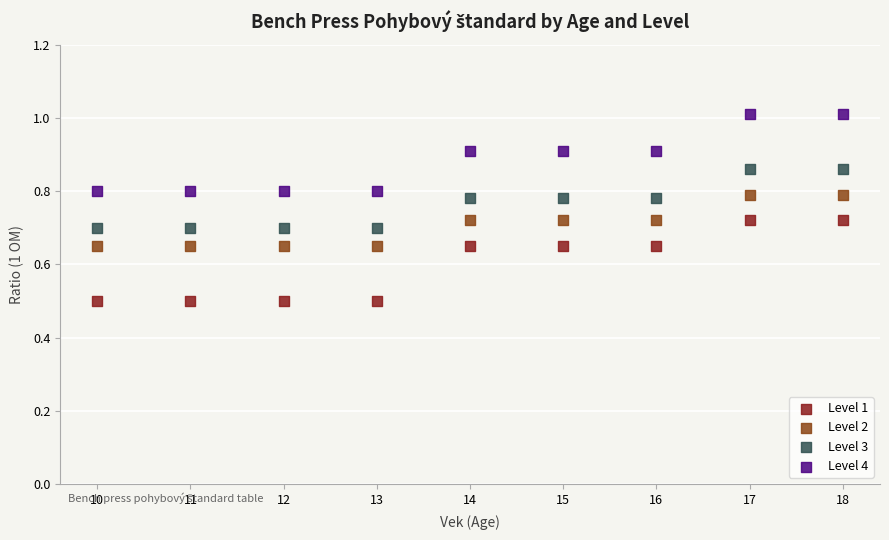

Which series reaches the maximum Y coordinate?

Level 4